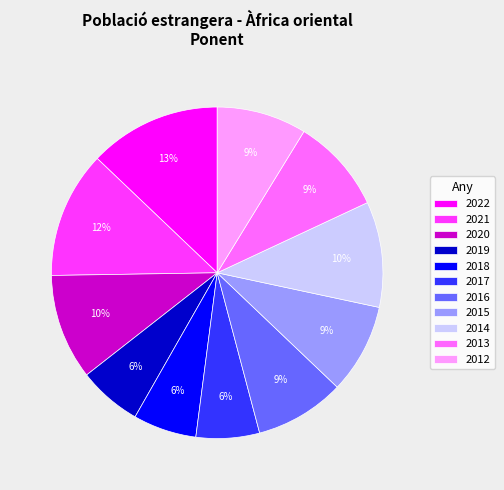

To the nearest percent, what is the difference between the 2016 and 2017 slice percentages?

3%